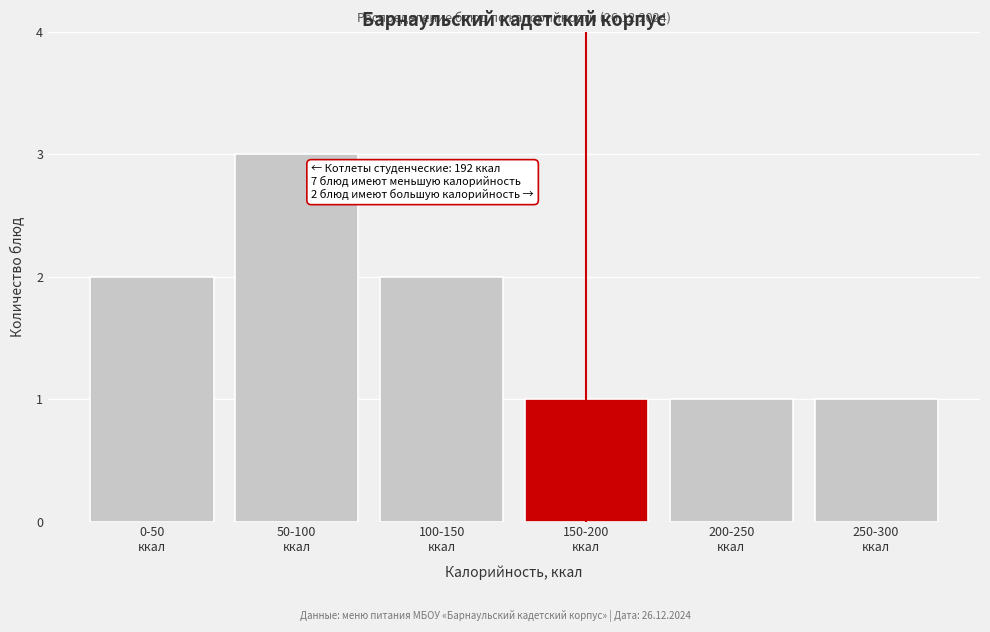

Reading left to right, list all the values displayed in this chart.

2	3	2	1	1	1